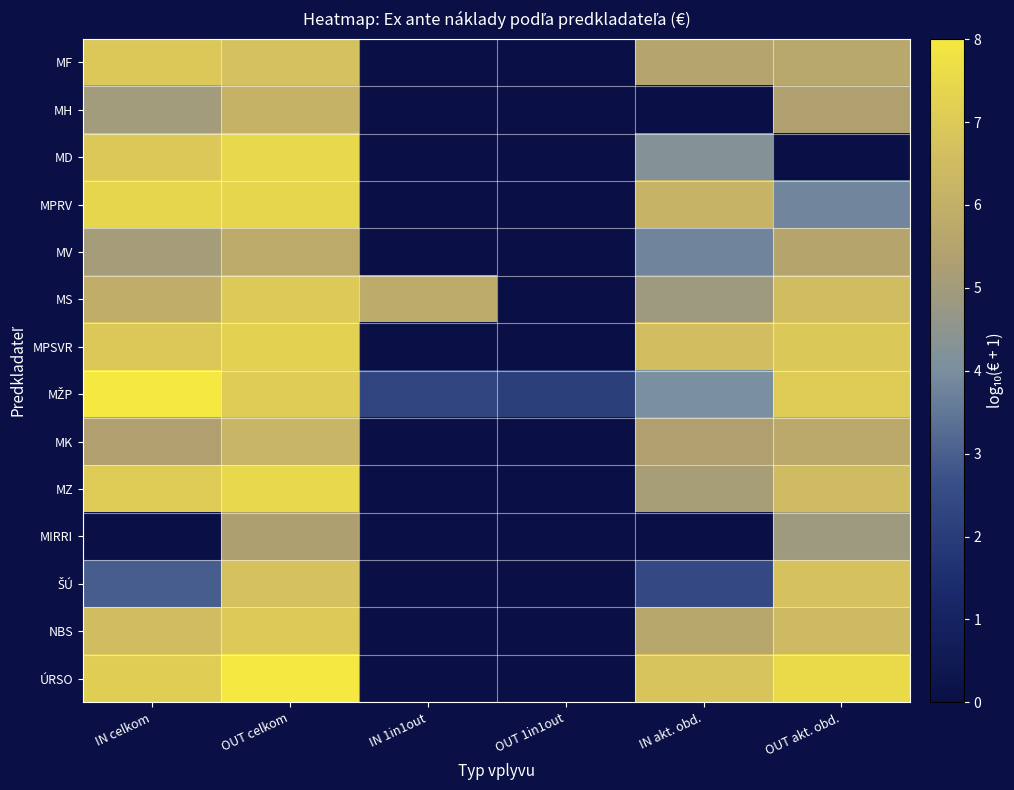

Which label corresponds to the smallest value in the chart?

IN 1in1out